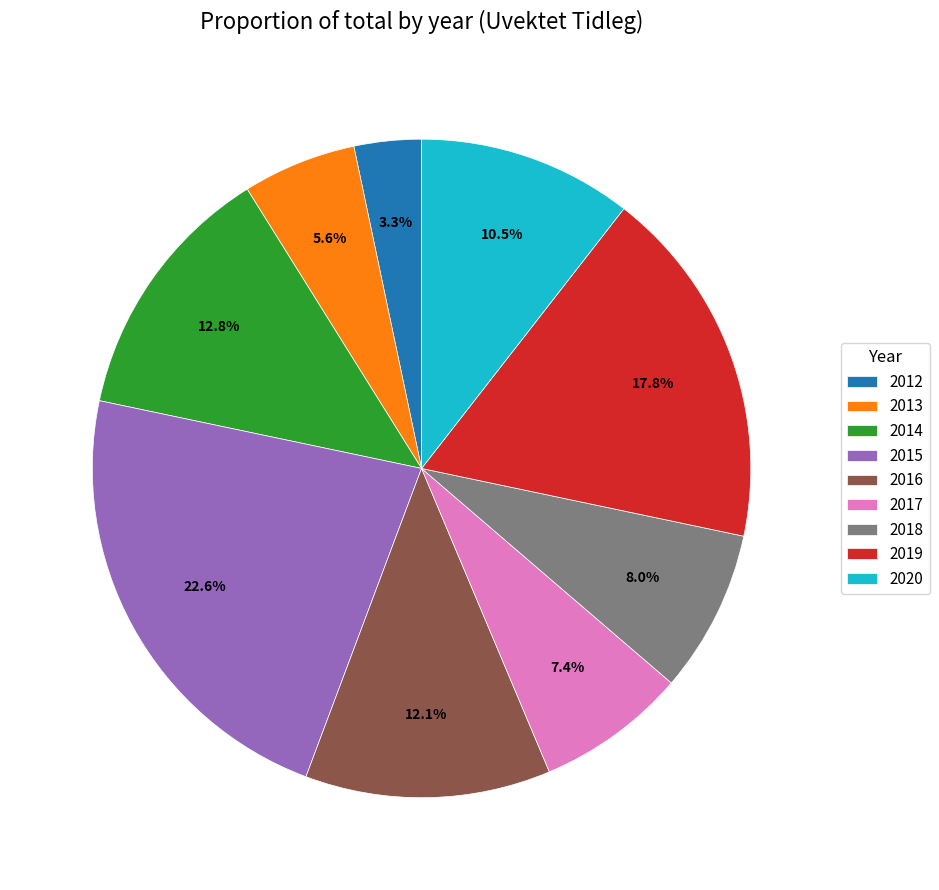

The 2014 slice represents 1% of the pie. True or false?

False